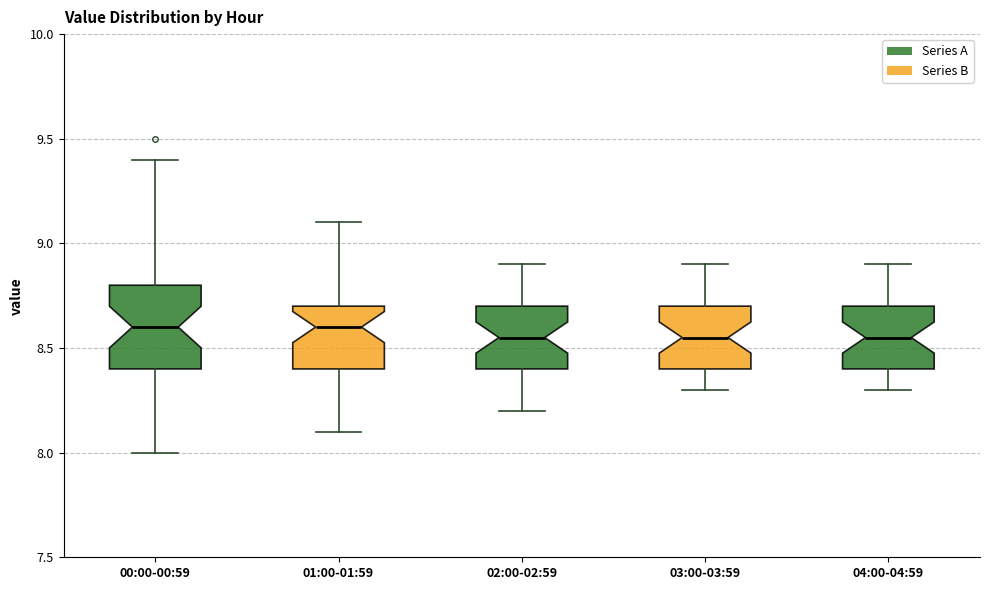

Where does the lower whisker of the box for 01:00-01:59 end on the y-axis? The values are not printed on the chart, so give them approximately, as read against the axis.

8.10